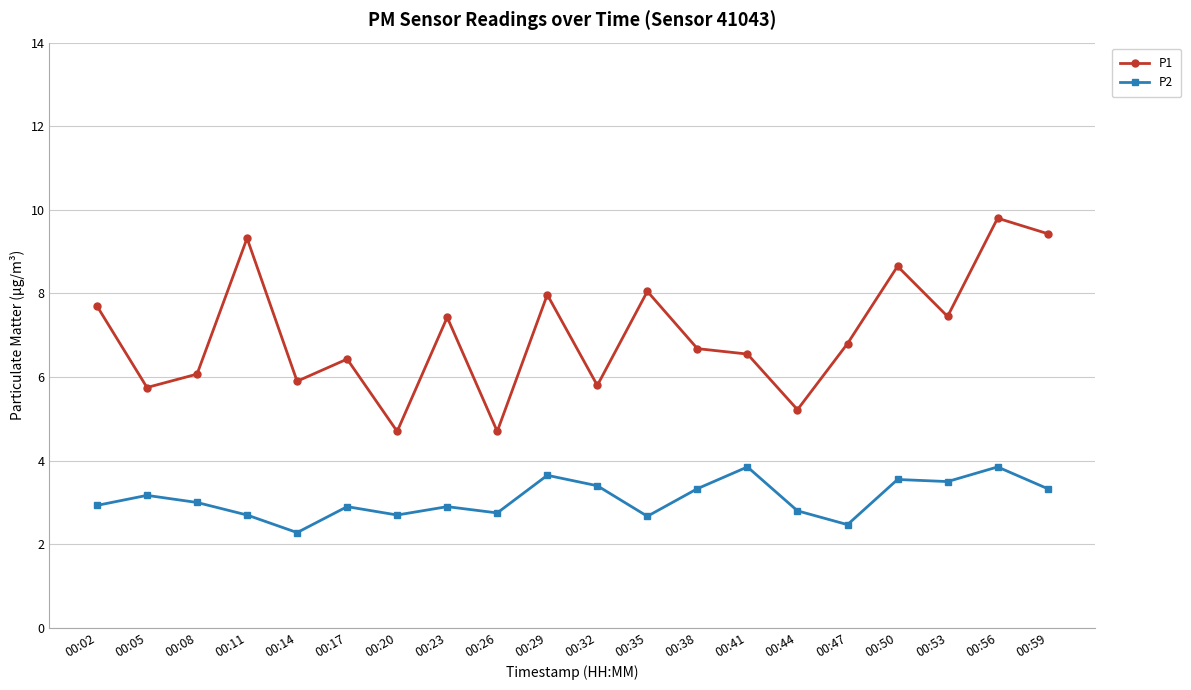

The P1 series shows 2.3 at 00:41. True or false?

False